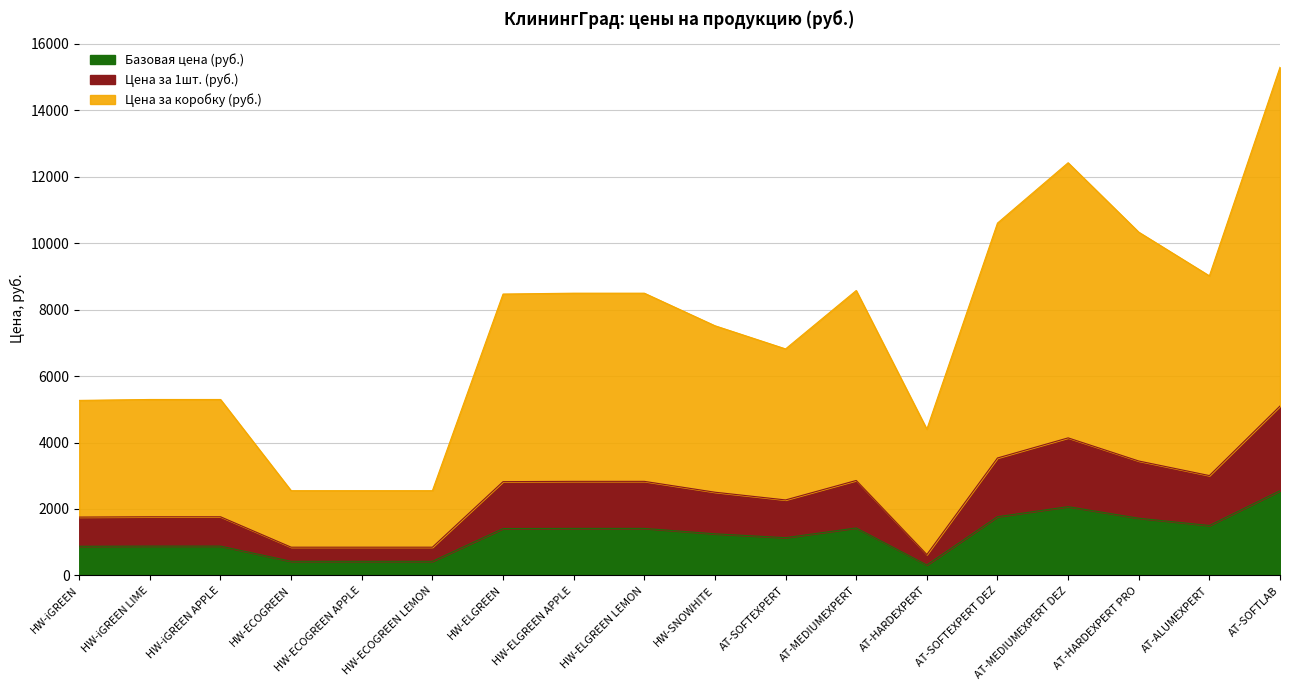

What is the label of the 6th point from the right?

AT-HARDEXPERT